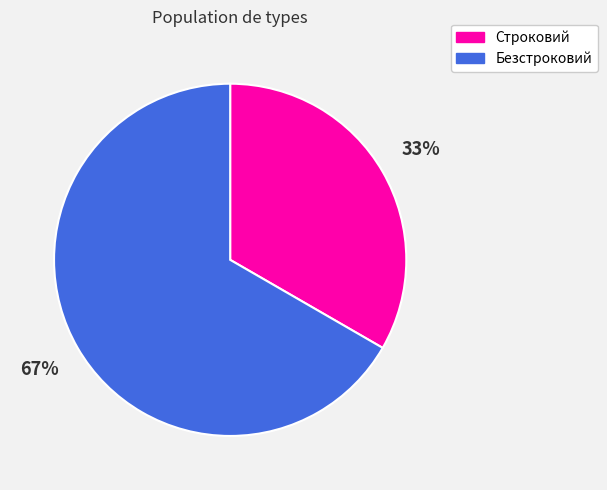

Is the sum of Строковий and Безстроковий greater than half?

Yes